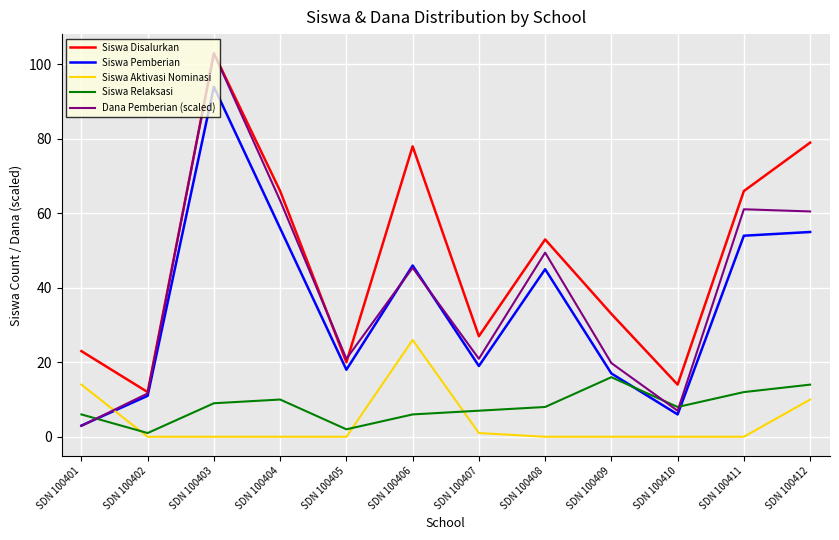

Is it true that Siswa Aktivasi Nominasi equals 0.0 at SDN 100404?

True